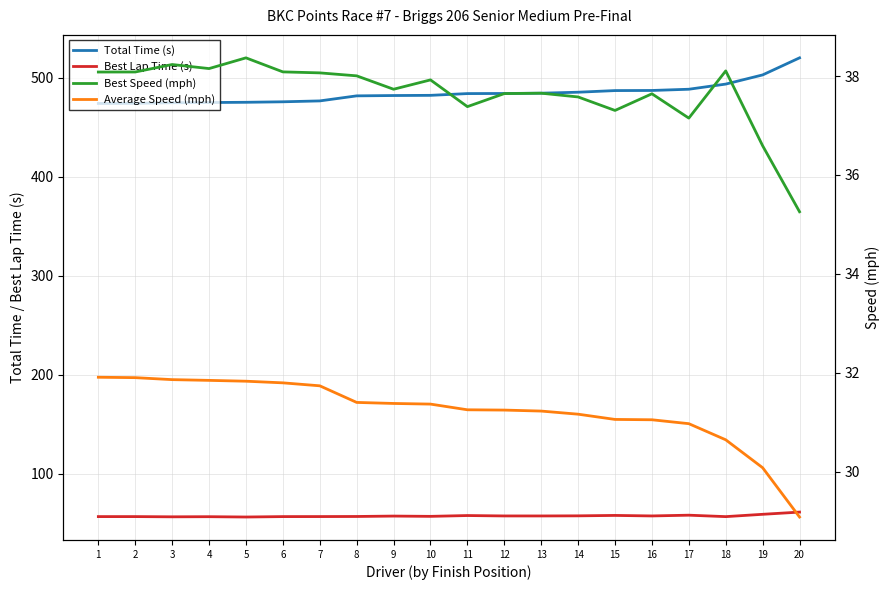

What is the value of the Average Speed (mph) point at the 20th from the left?

29.1